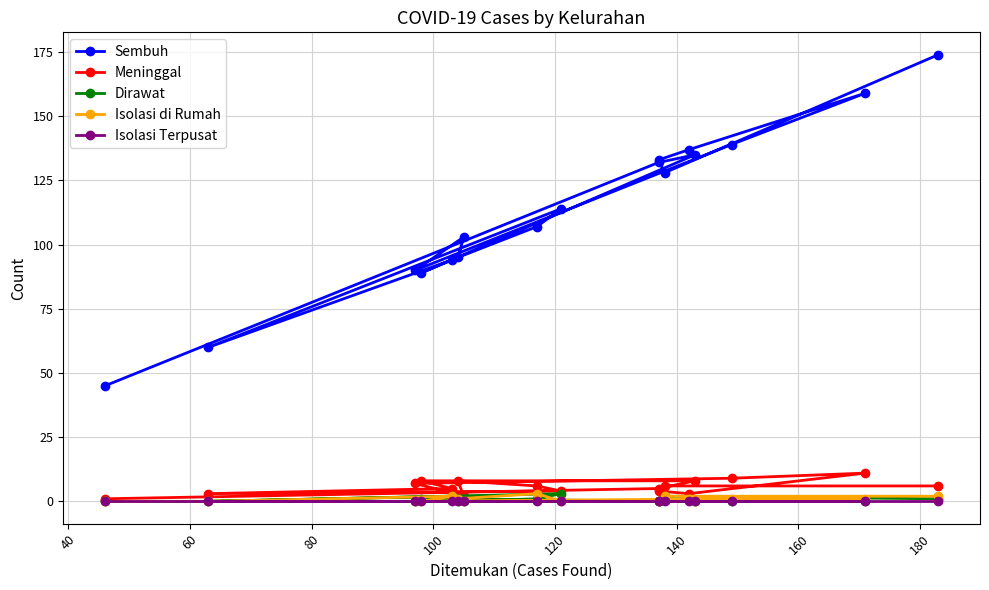

True or false: Isolasi Terpusat and Sembuh cross at least once.

False